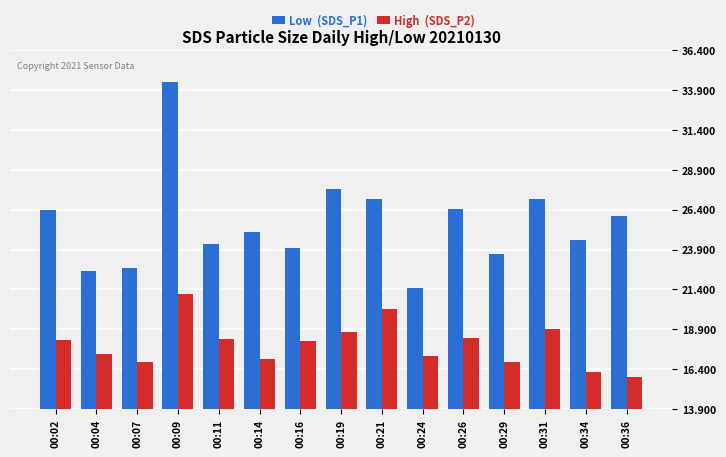

What is the total value across all series at 00:36?

41.9